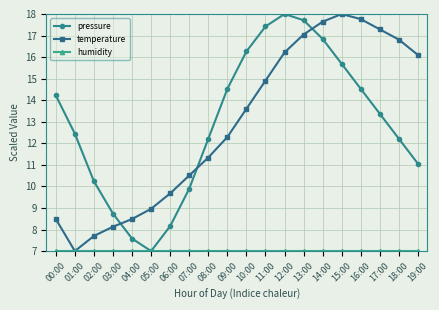

What is the spread (max minus min) of values at 14:00?

10.6